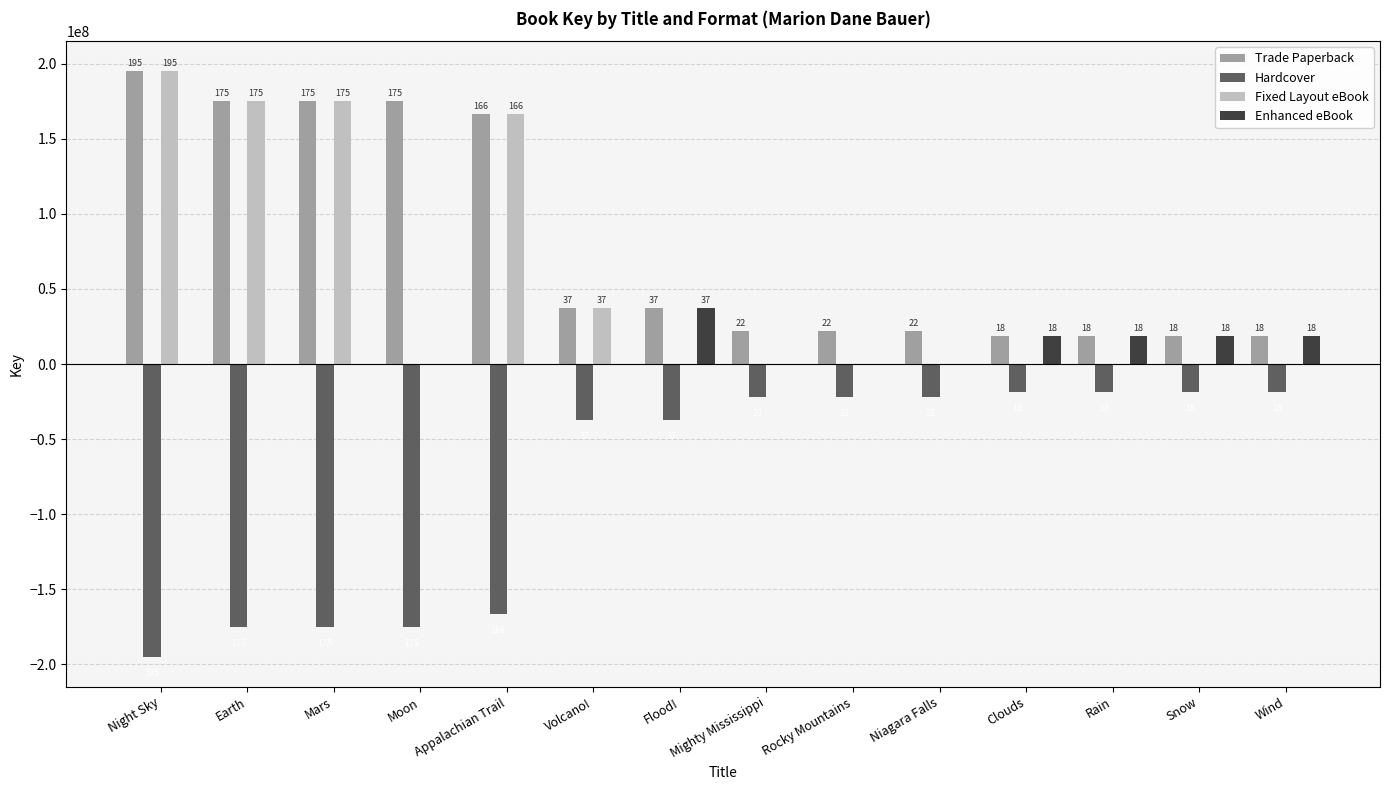

Are the bars grouped side by side (vs. stacked)?

Yes